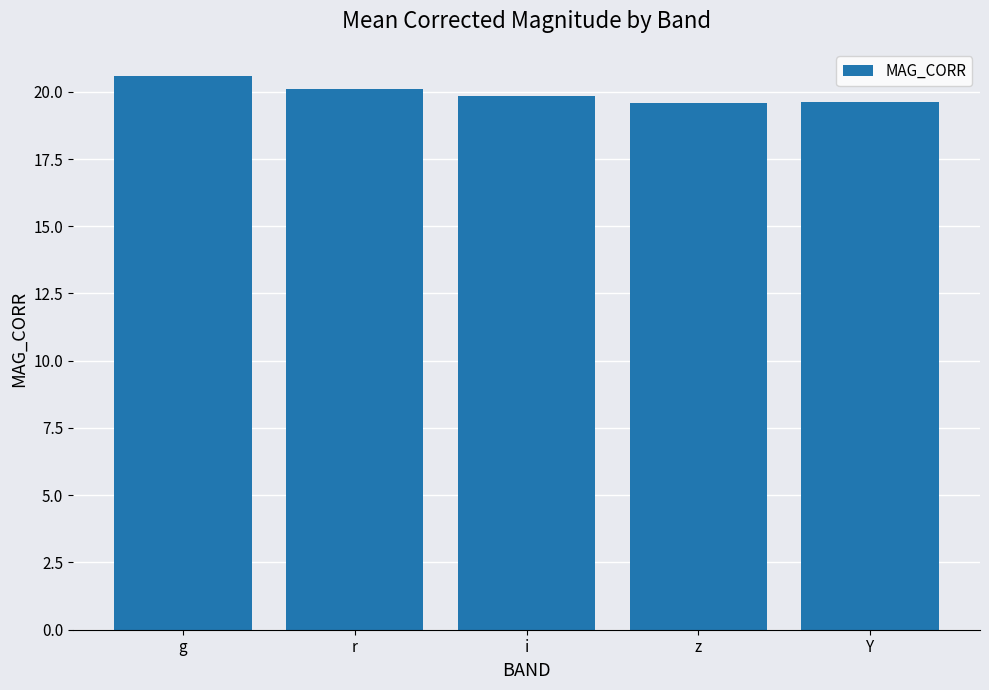

What is the value of the 3rd bar from the left?

19.8